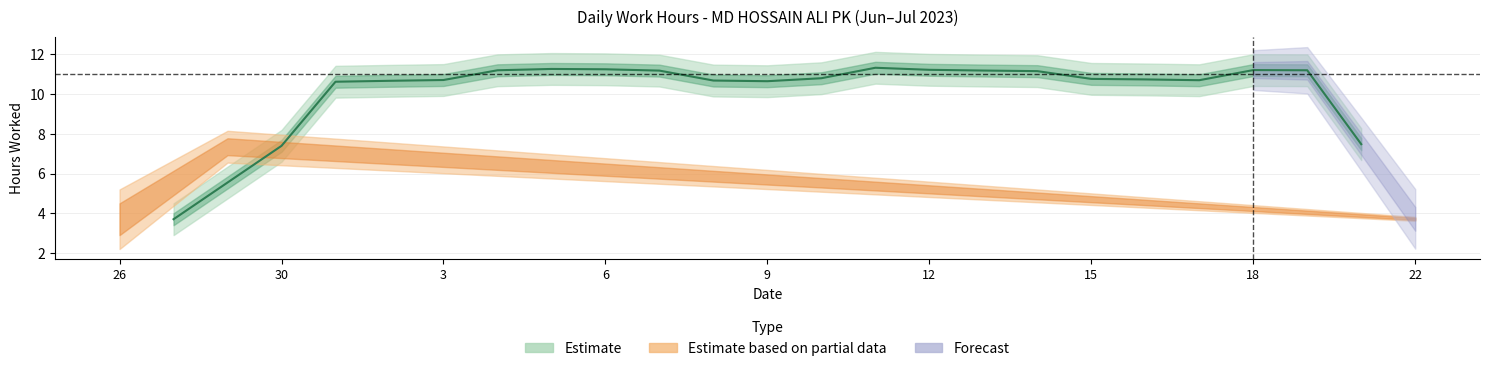

Is it true that the value at 7 is 16.3?

False